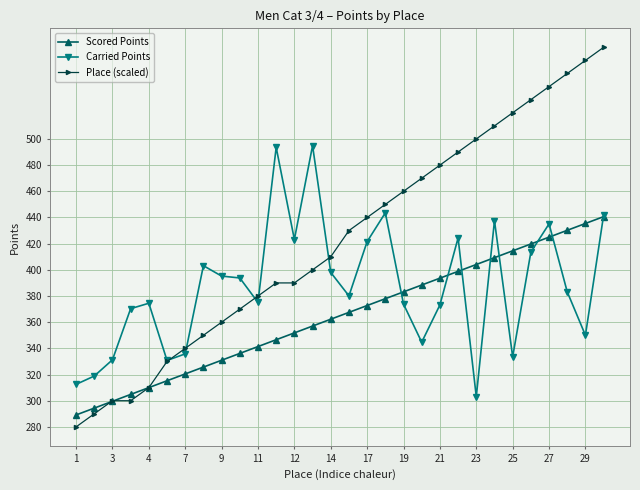

Rank the series by their maximum value, from lowest to highest.

Scored Points, Carried Points, Place (scaled)